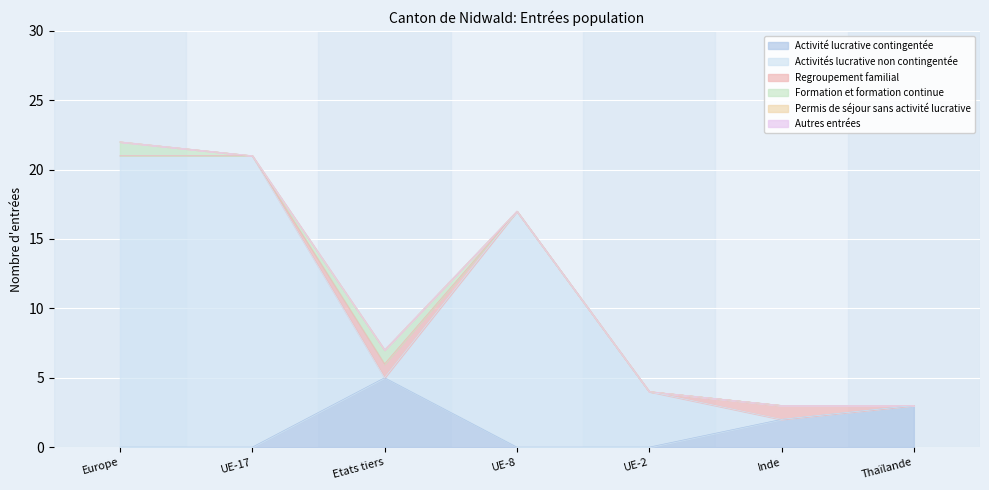

How many distinct data groups are displayed?

6